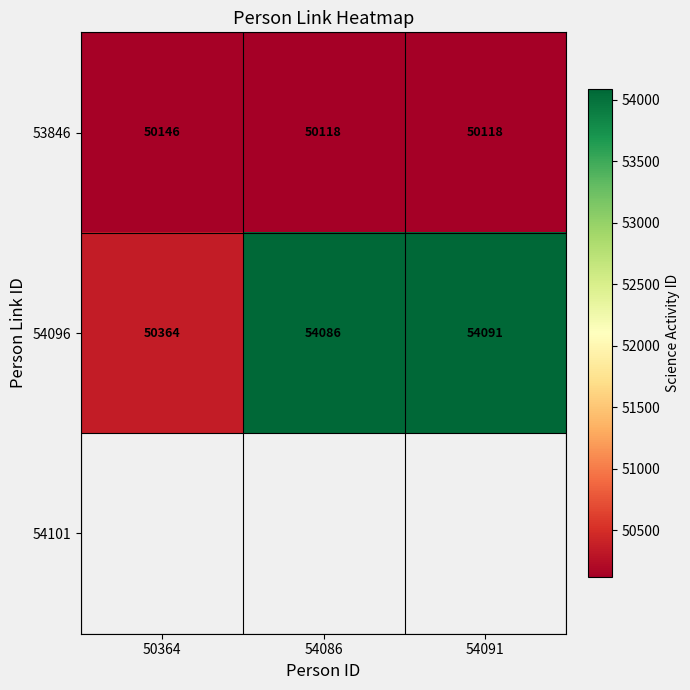

Where is 54096 nearest to the value 52227?

54086